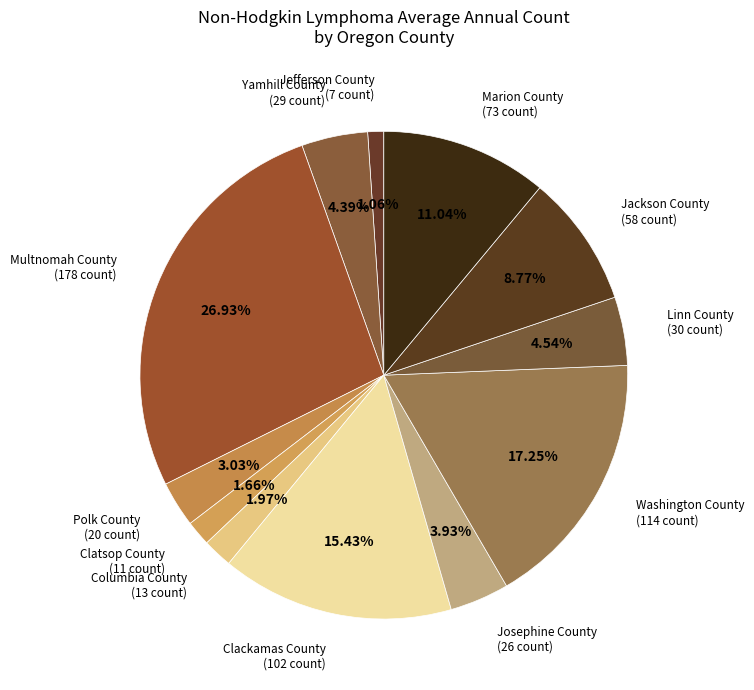

To the nearest percent, what percentage of the pie is Multnomah County?

27%